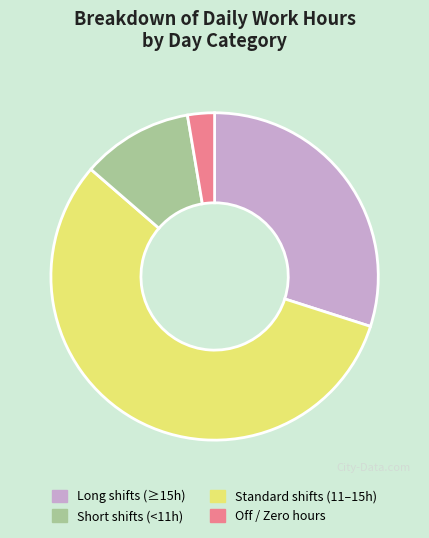

Is there any slice that represents more than half of the pie?

Yes